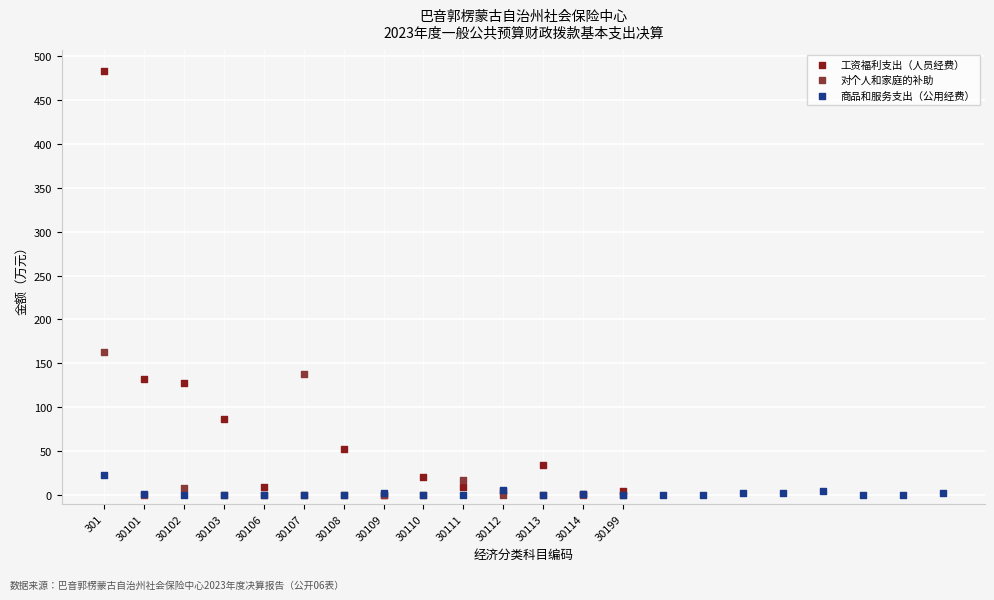

Which series has the widest spread of Y values?

工资福利支出（人员经费）